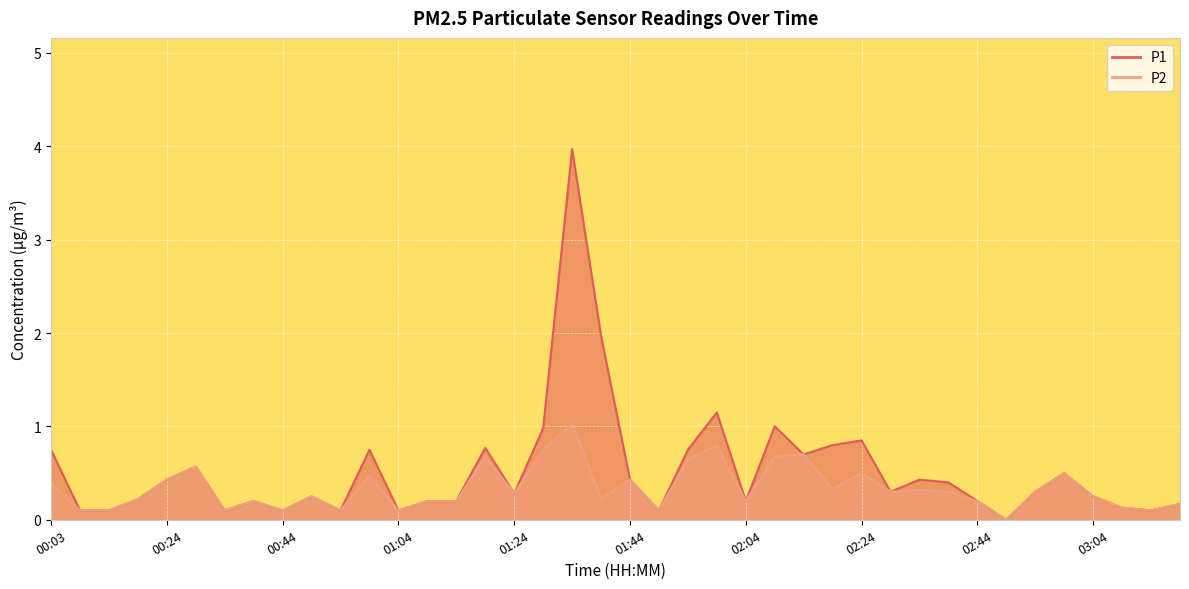

What is the value of the P1 point at the 6th from the left?

0.6